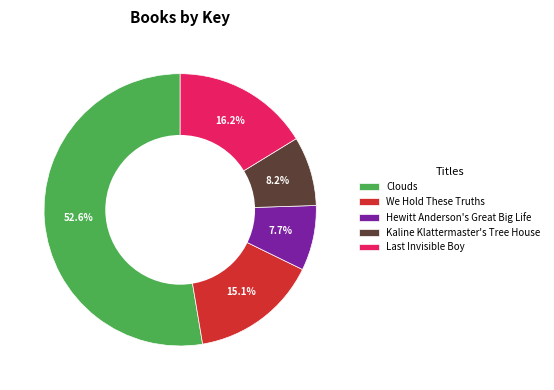

How much of the chart is everything except We Hold These Truths?

84.9%